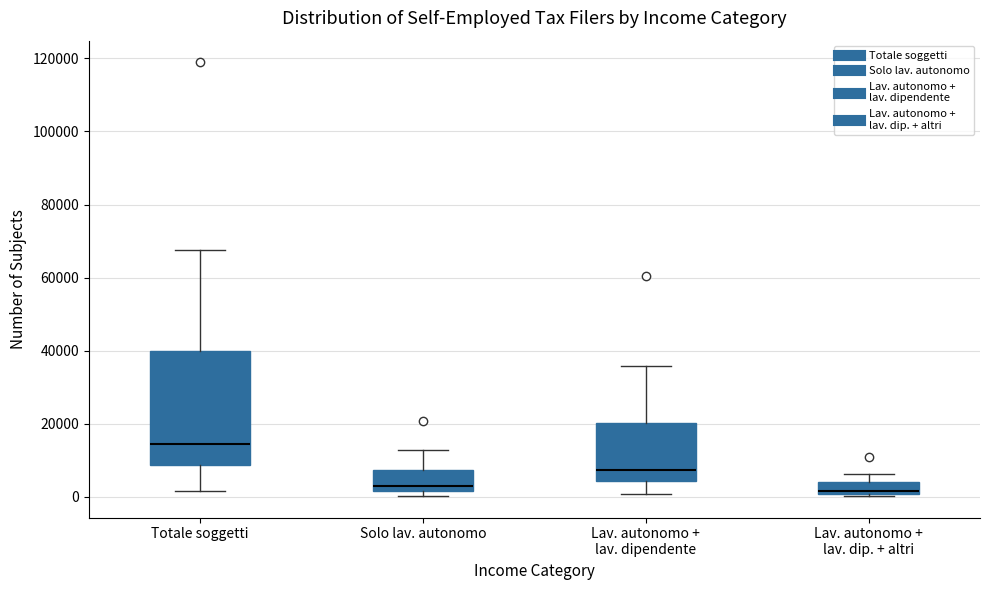

Reading left to right, transcribe this box plot: for each box, give where its median line is, the range the box spans, and where its two whiskers end, as read against the y-axis. The values are not printed on the chart, so give them approximately, as read against the axis.

Totale soggetti: median 14000, box 8000 to 40000, whiskers 2000 to 68000
Solo lav. autonomo: median 2000 (just above the box's lower edge), box 2000 to 8000, whiskers 0 to 12000
Lav. autonomo + lav. dipendente: median 8000, box 4000 to 20000, whiskers 0 to 36000
Lav. autonomo + lav. dip. + altri: median 2000, box 0 to 4000, whiskers 0 (just below the box's lower edge) to 6000